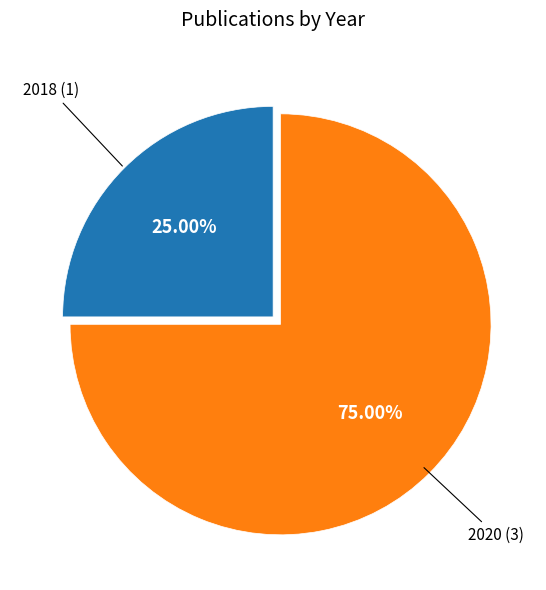

Is it true that 2020 is 61% of the pie?

False